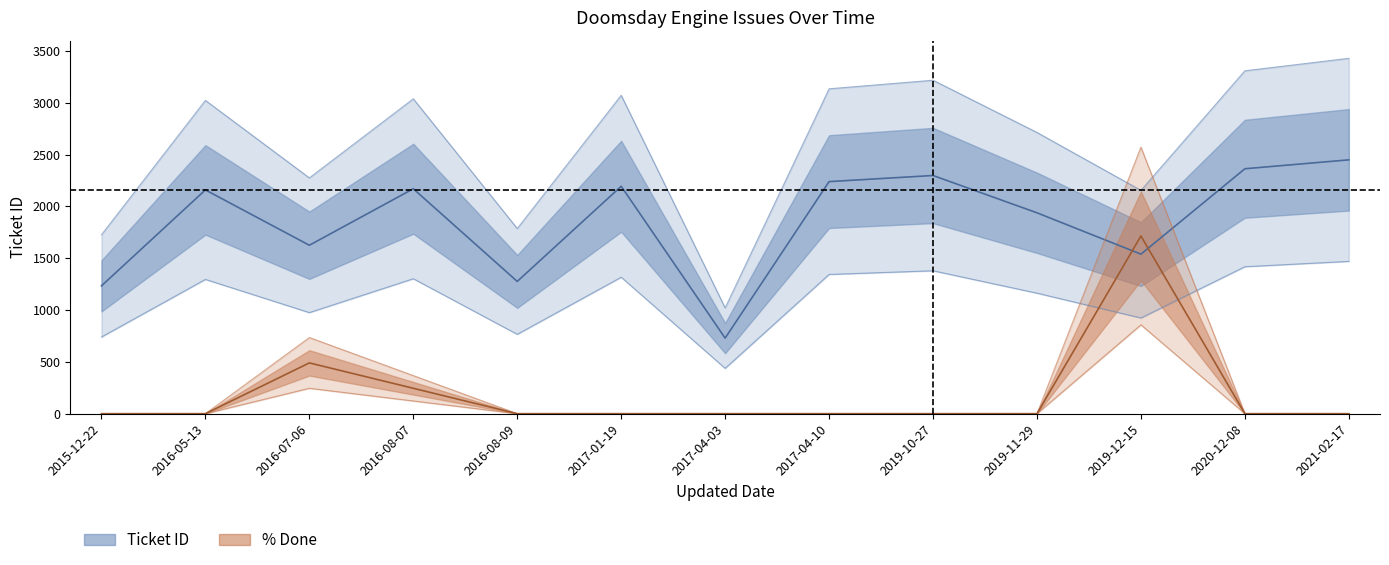

Rank the series by their average value, from highest to lowest.

Ticket ID (centre), % Done (centre)